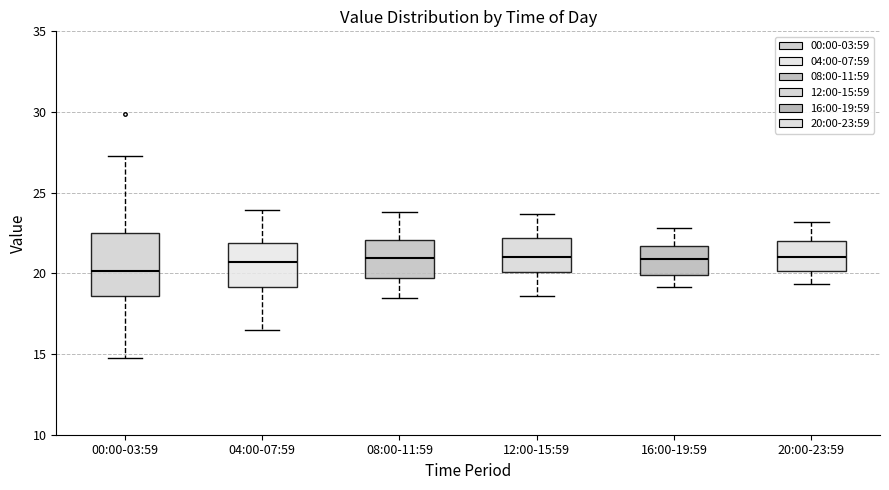

Where does the median line of the box for 16:00-19:59 sit on the y-axis? The values are not printed on the chart, so give them approximately, as read against the axis.

21.0